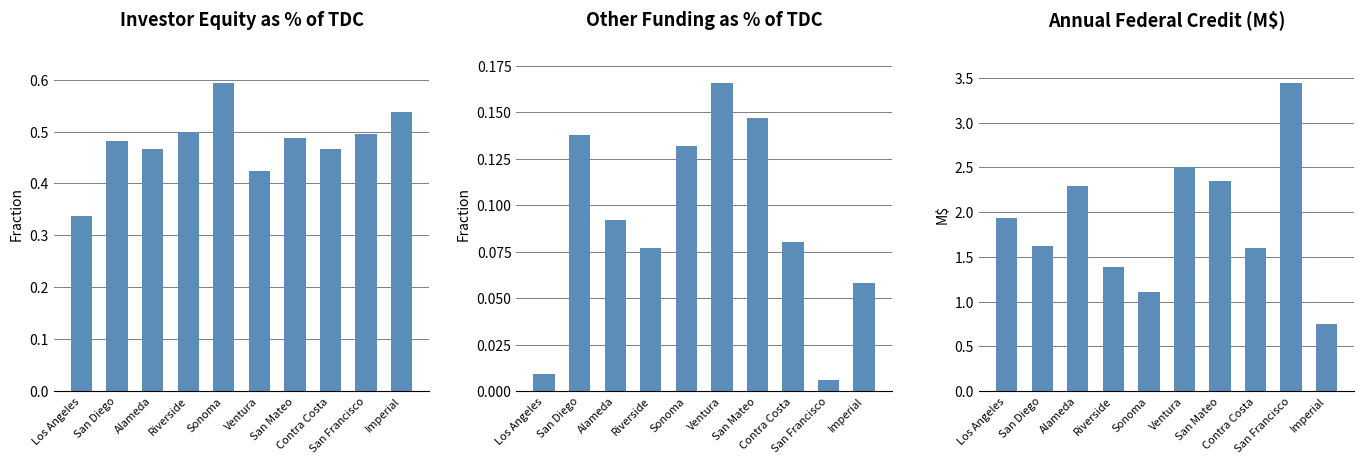

What is the label of the 7th bar from the left?

San Mateo